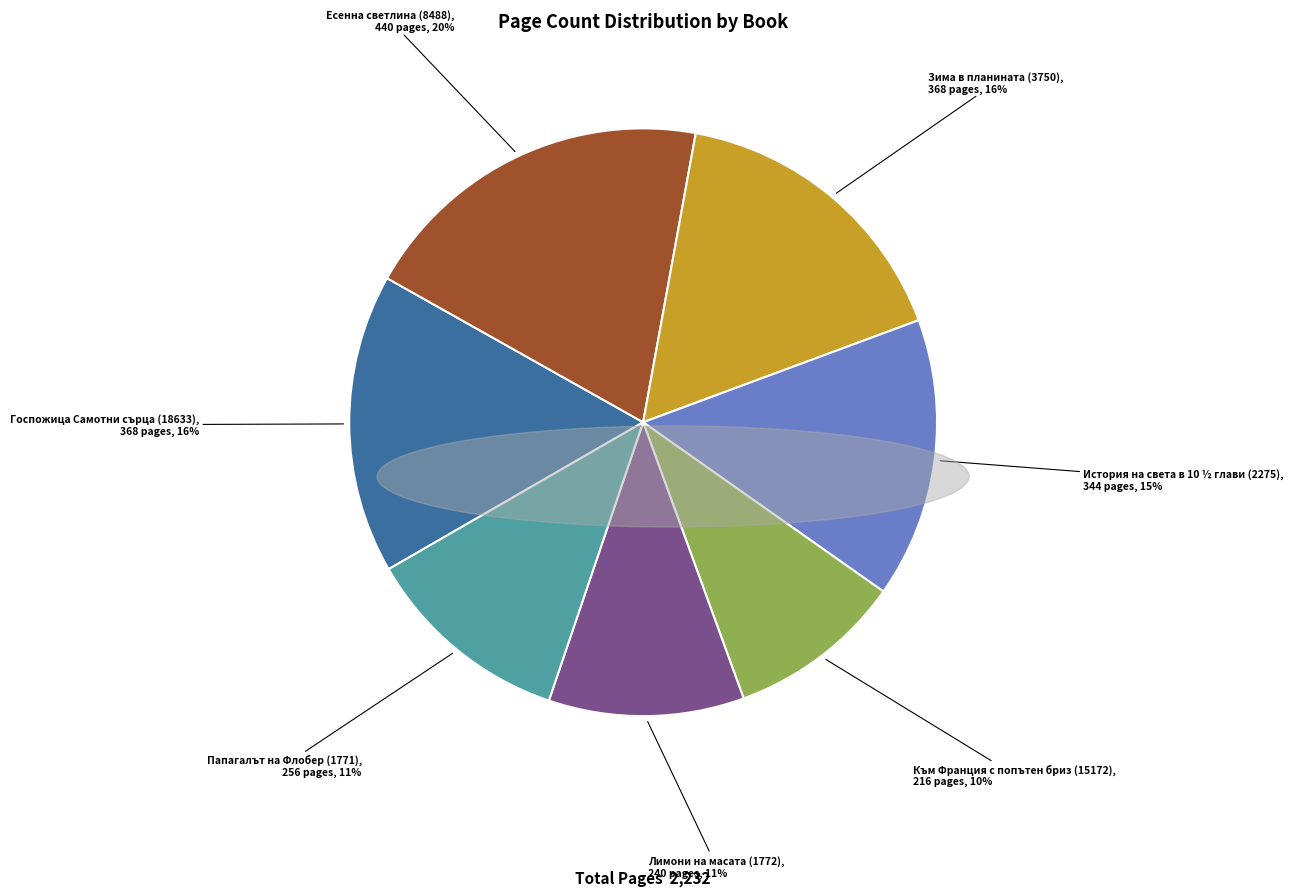

To the nearest percent, what is the average slice percentage?

14%